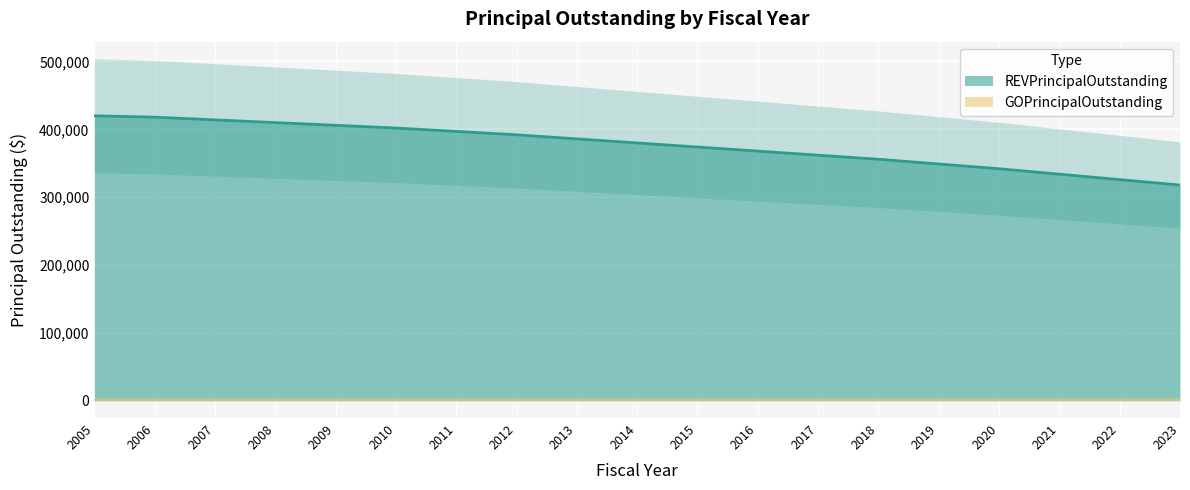

Reading left to right, transcribe all the data shown in this chart.

420000	418000	414000	410000	406000	402000	397000	392000	386000	380000	374000	368000	362000	356000	349000	342000	334000	326000	318000